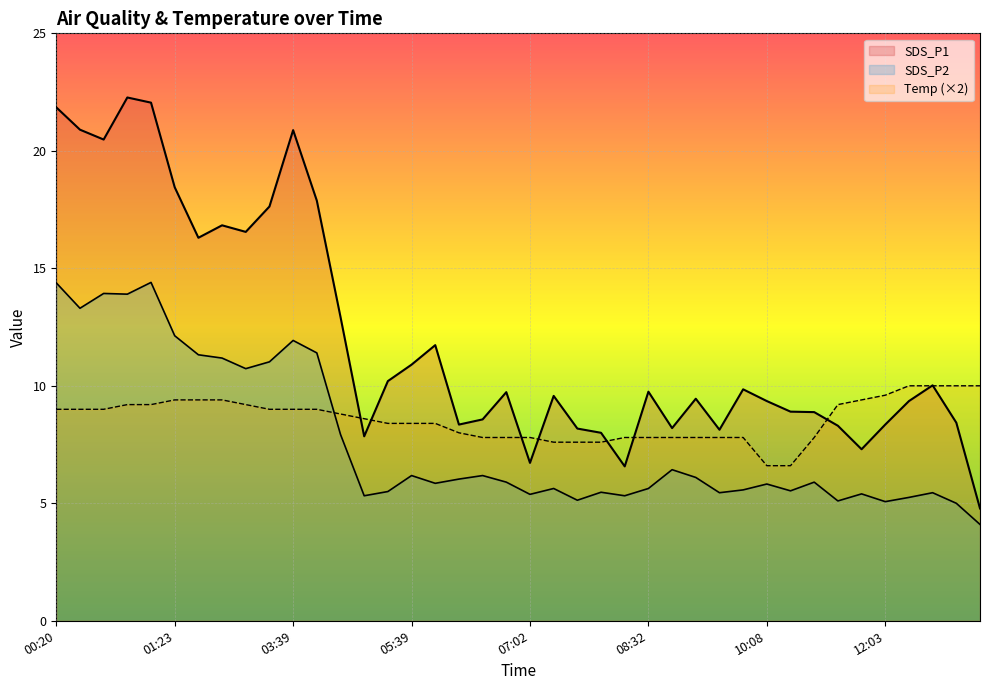

At which category is the sum across all series the highest?

00:59